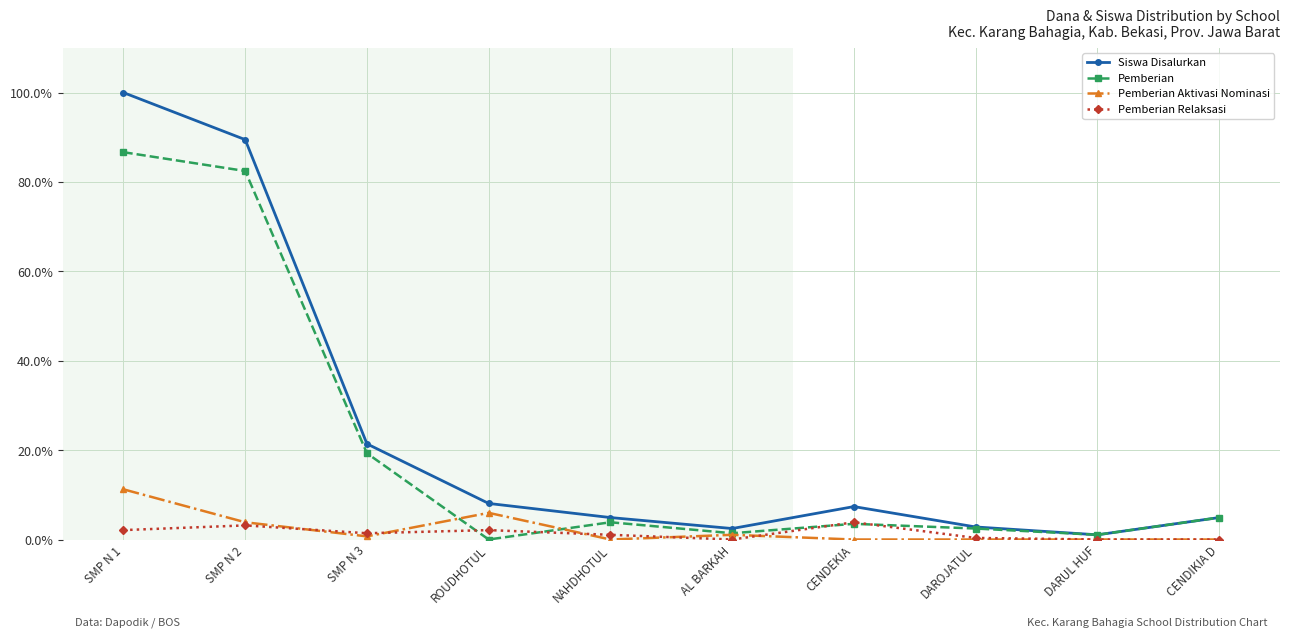

Which category has the highest value across all series?

SMP N 1